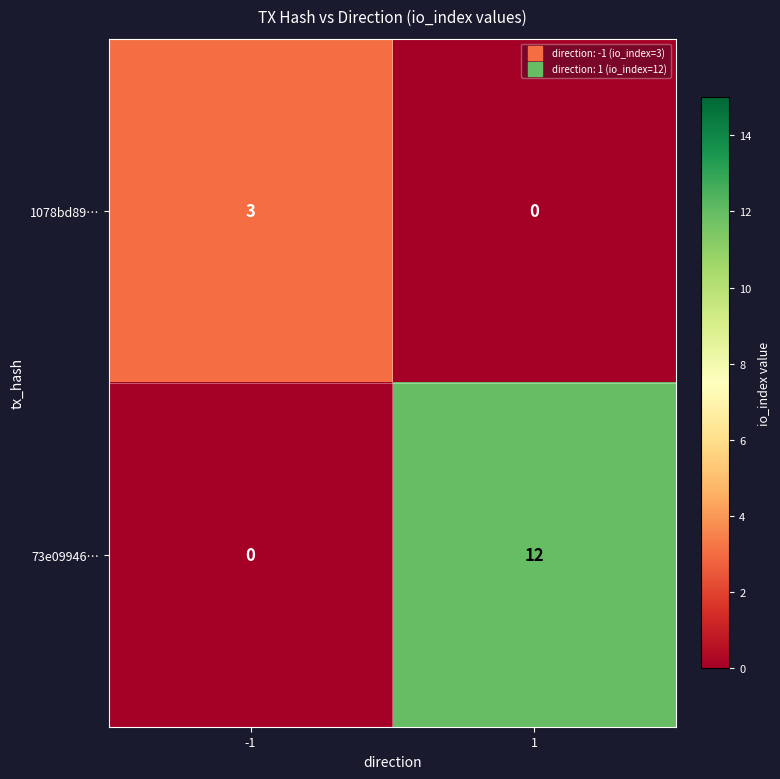

What is the sum of the 73e09946… values at 1 and -1?

12